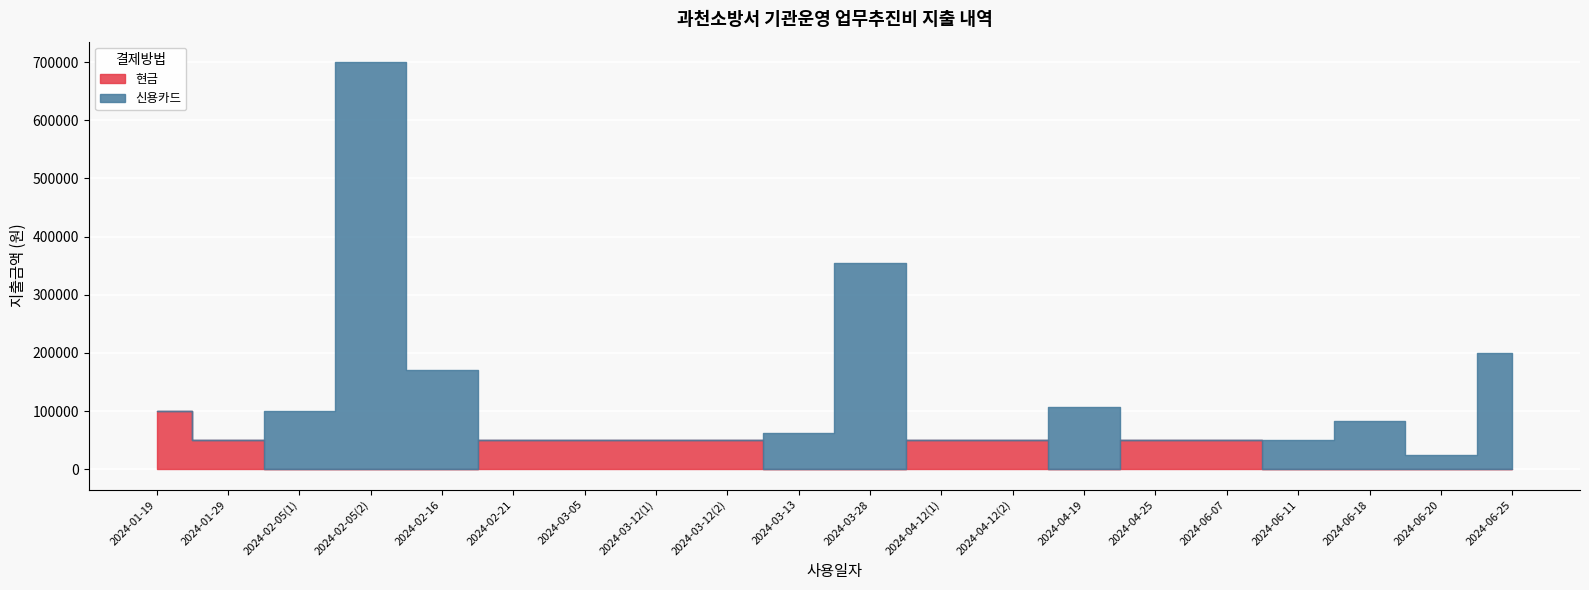

Reading left to right, what are all the values shown in this chart?

현금: 2024-01-19=100000	2024-01-29=50000	2024-02-05(1)=0	2024-02-05(2)=0	2024-02-16=0	2024-02-21=50000	2024-03-05=50000	2024-03-12(1)=50000	2024-03-12(2)=50000	2024-03-13=0	2024-03-28=0	2024-04-12(1)=50000	2024-04-12(2)=50000	2024-04-19=0	2024-04-25=50000	2024-06-07=50000	2024-06-11=0	2024-06-18=0	2024-06-20=0	2024-06-25=0
신용카드: 2024-01-19=0	2024-01-29=0	2024-02-05(1)=100000	2024-02-05(2)=700000	2024-02-16=170500	2024-02-21=0	2024-03-05=0	2024-03-12(1)=0	2024-03-12(2)=0	2024-03-13=63000	2024-03-28=354000	2024-04-12(1)=0	2024-04-12(2)=0	2024-04-19=106600	2024-04-25=0	2024-06-07=0	2024-06-11=50280	2024-06-18=83100	2024-06-20=24900	2024-06-25=200500